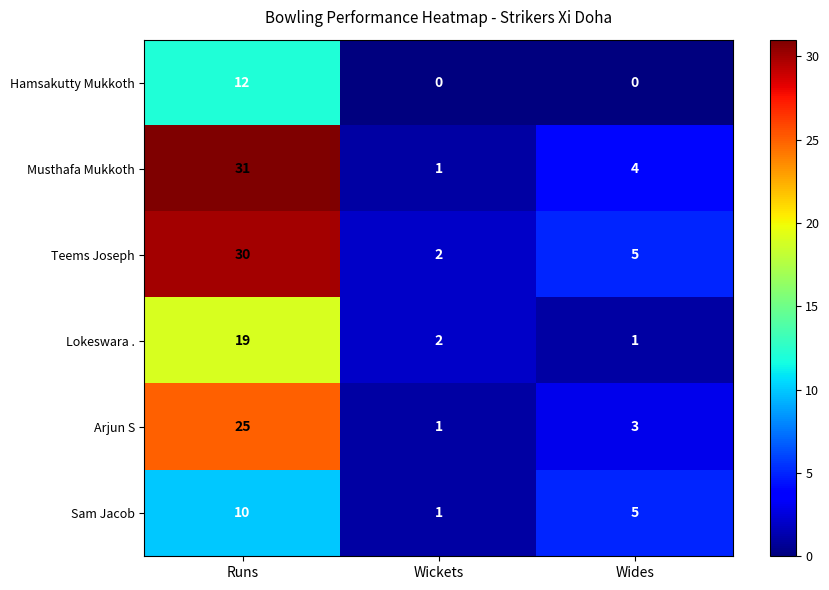

What is the average value of the Teems Joseph series?

12